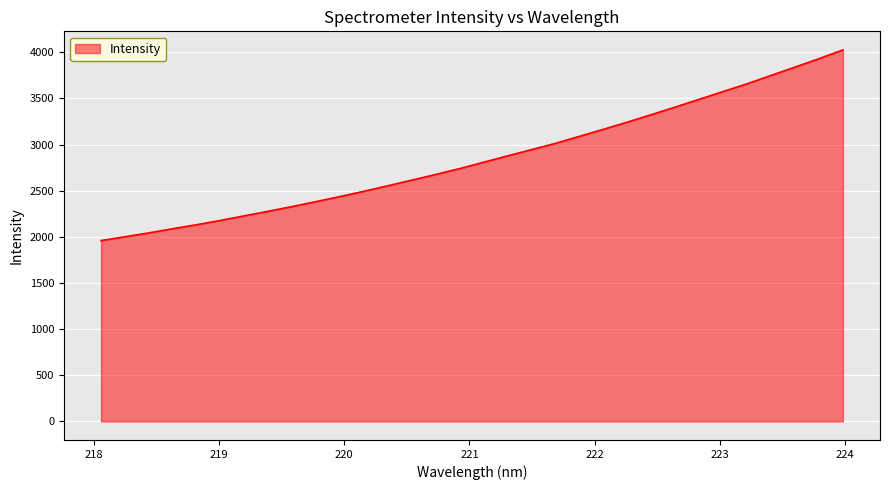

What is the difference between the maximum and minimum values?

2066.1